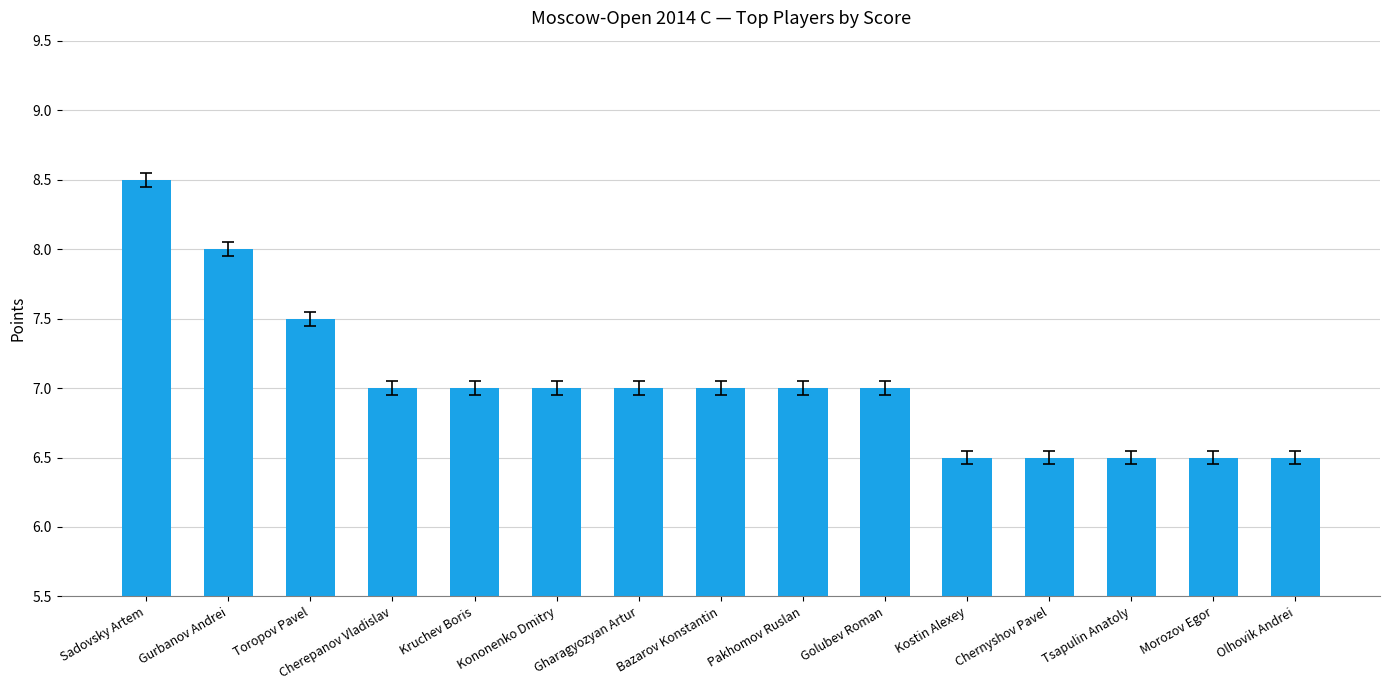

Reading right to left, transcribe all the data shown in this chart.

Olhovik Andrei=6.5	Morozov Egor=6.5	Tsapulin Anatoly=6.5	Chernyshov Pavel=6.5	Kostin Alexey=6.5	Golubev Roman=7.0	Pakhomov Ruslan=7.0	Bazarov Konstantin=7.0	Gharagyozyan Artur=7.0	Kononenko Dmitry=7.0	Kruchev Boris=7.0	Cherepanov Vladislav=7.0	Toropov Pavel=7.5	Gurbanov Andrei=8.0	Sadovsky Artem=8.5